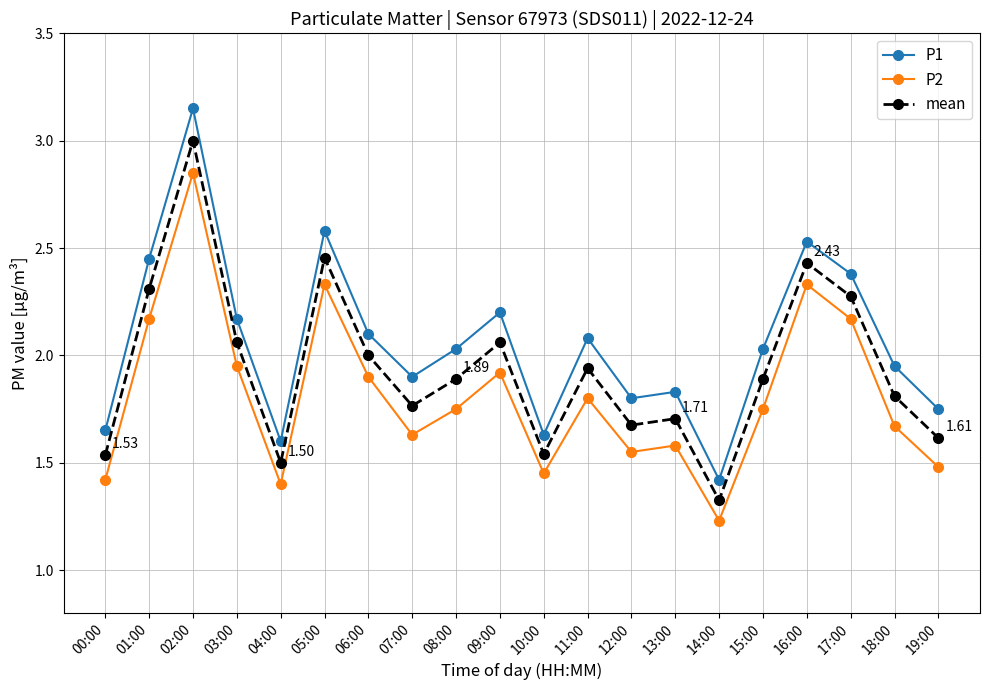

Which series has the largest range (max minus min)?

P1